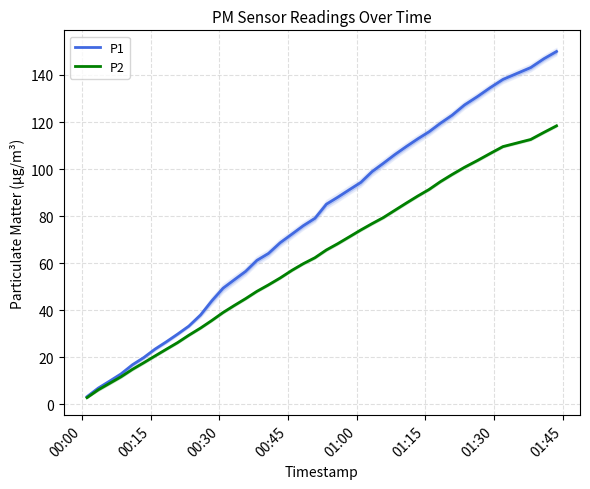

What are all the series names shown in the legend?

P1, P2